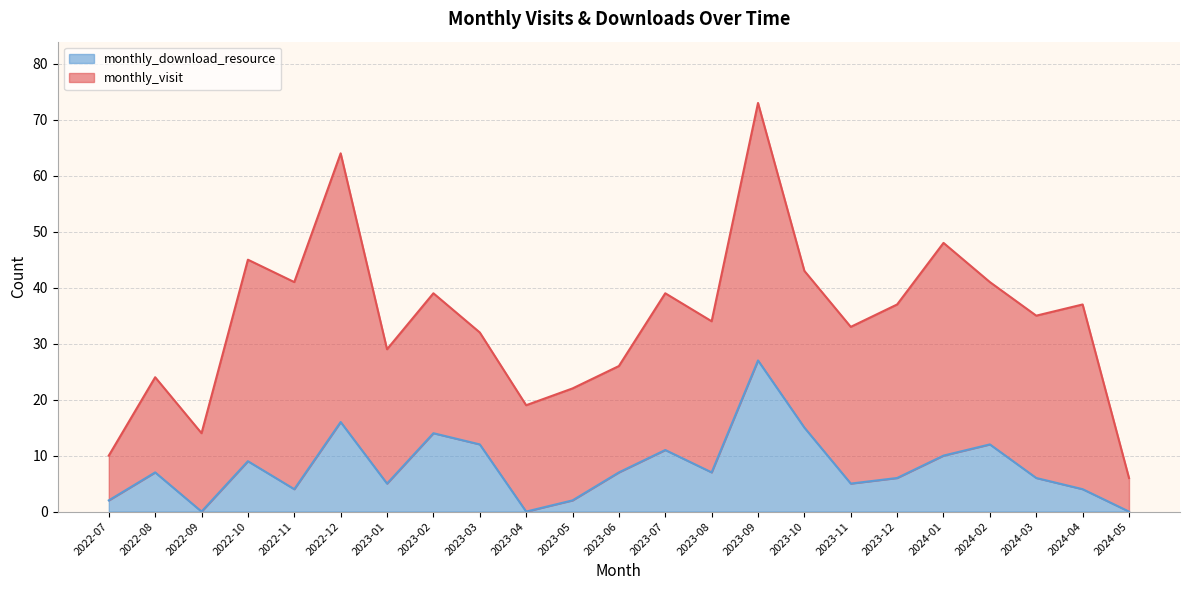

Where is the first local minimum?

2022-09